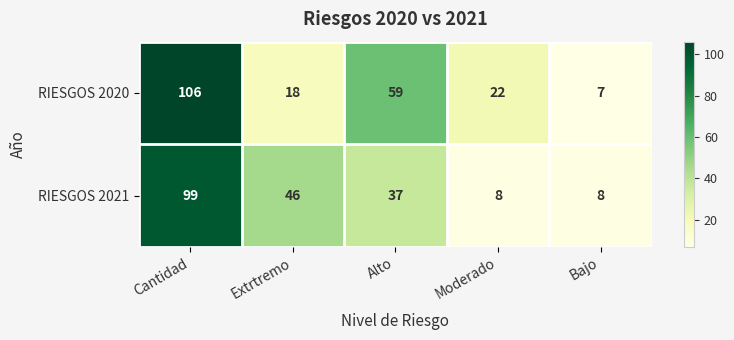

True or false: RIESGOS 2021 has a value of 8 at Moderado.

True